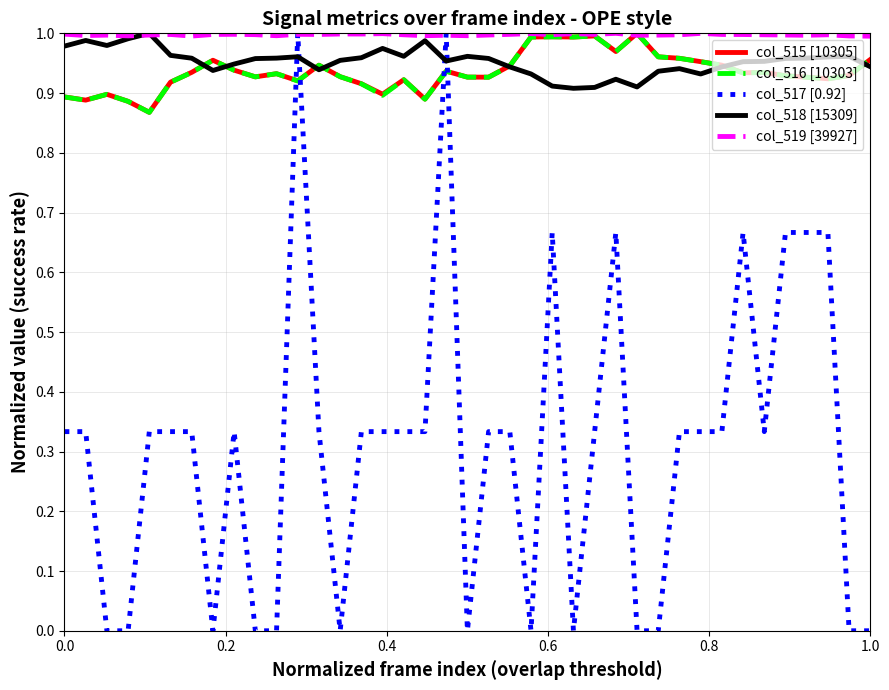

True or false: col_517 [0.92] and col_515 [10305] cross at least once.

True